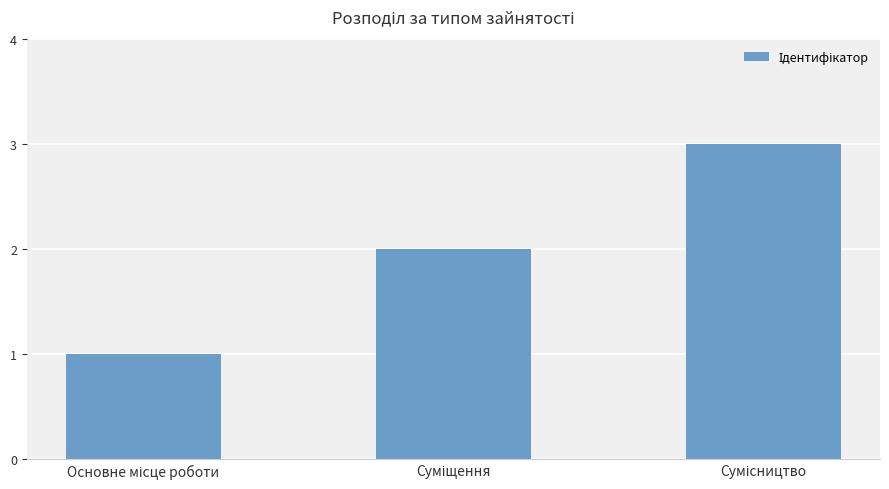

What is the greatest value displayed?

3